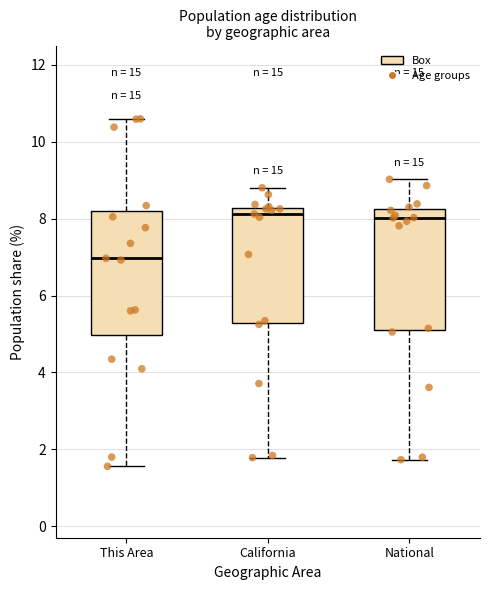

Reading left to right, transcribe this box plot: for each box, give where its median line is, the range the box spans, and where its two whiskers end, as read against the y-axis. The values are not printed on the chart, so give them approximately, as read against the axis.

This Area: median 7.0, box 5.0 to 8.2, whiskers 1.6 to 10.6
California: median 8.2 (just below the box's upper edge), box 5.2 to 8.2, whiskers 1.8 to 8.8
National: median 8.0, box 5.0 to 8.2, whiskers 1.8 to 9.0